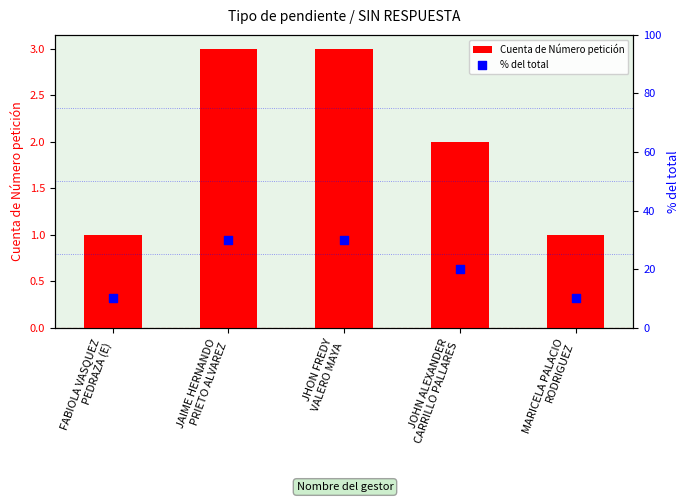

Which series has the largest total across all categories?

% del total